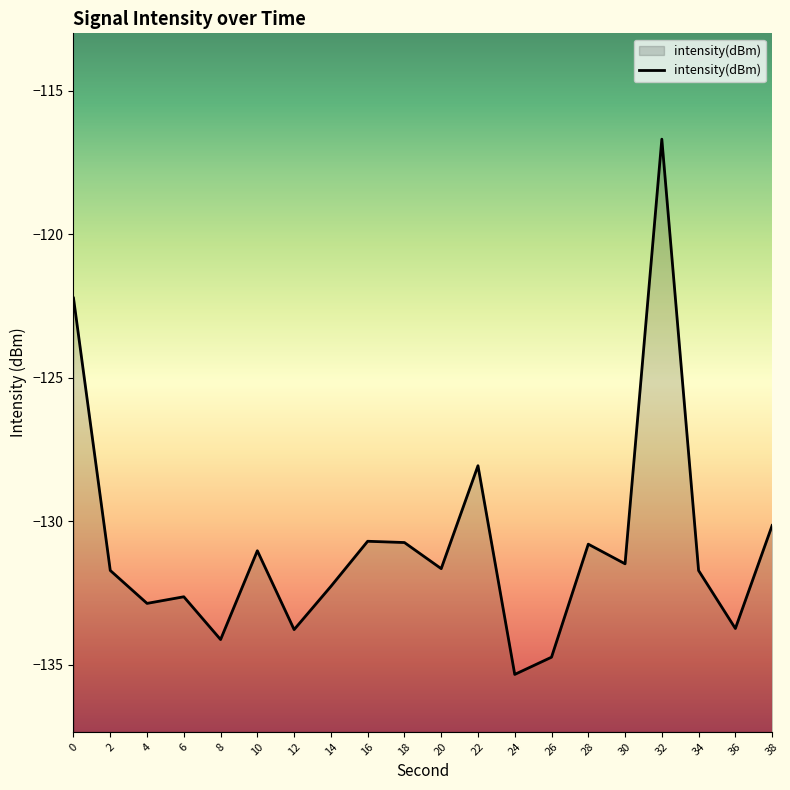

Is it true that the value at 0 is -122.2?

True